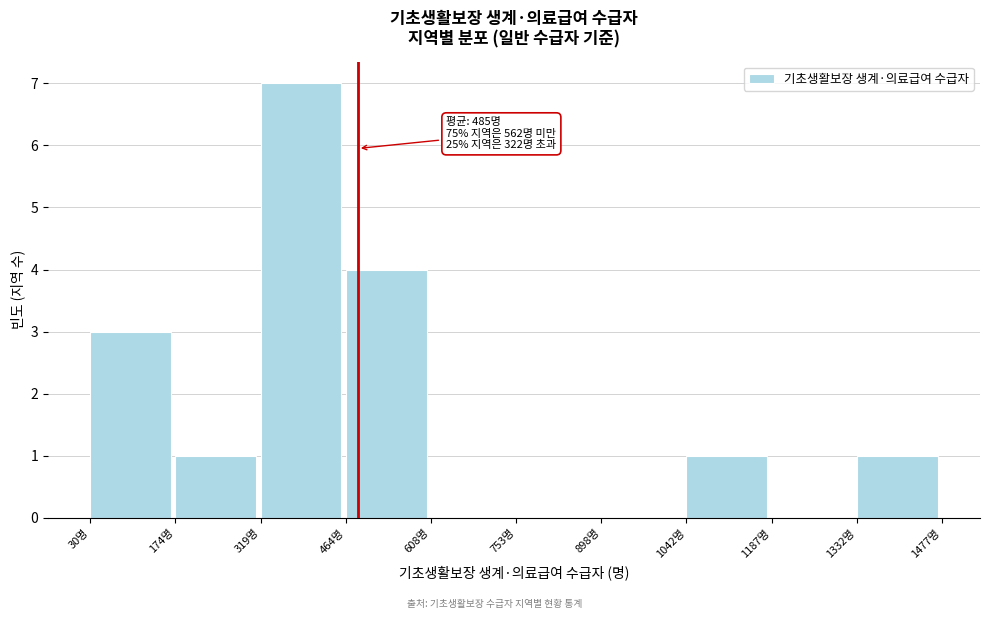

Which range on the x-axis has the tallest bar?

320 to 460